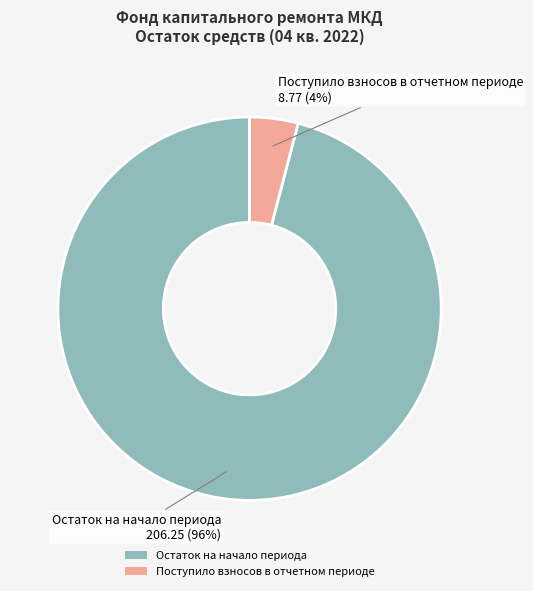

The Остаток на начало периода slice represents 96% of the pie. True or false?

True